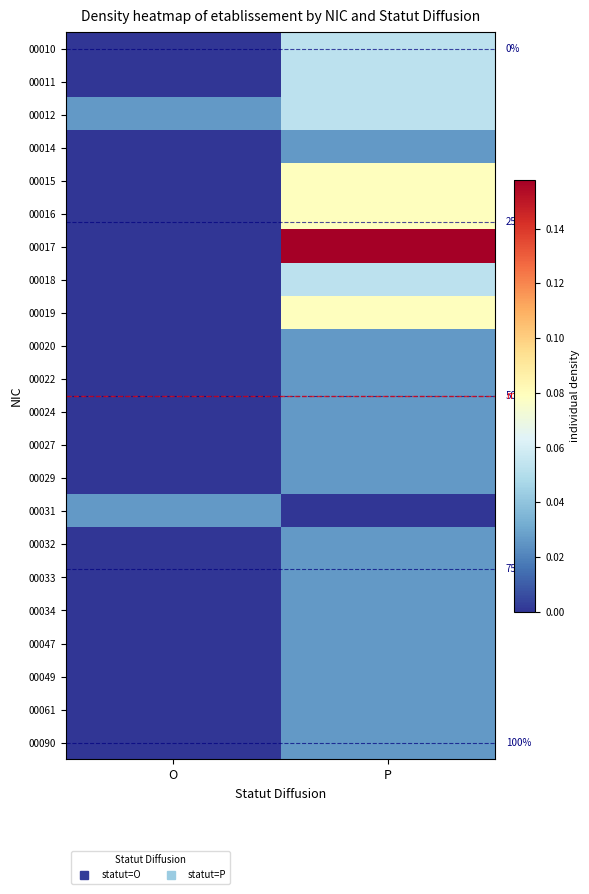

True or false: 00012 has a value of 0.0 at O.

False